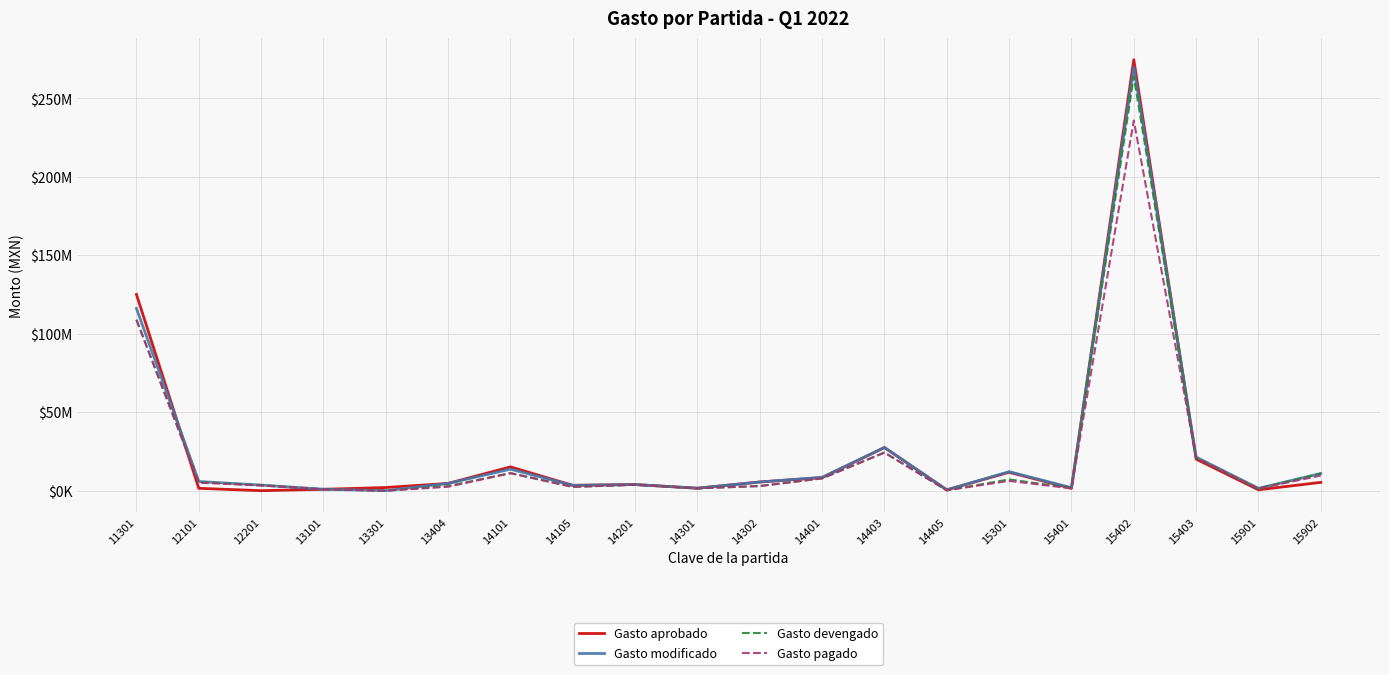

How many times do Gasto aprobado and Gasto modificado cross each other?

4